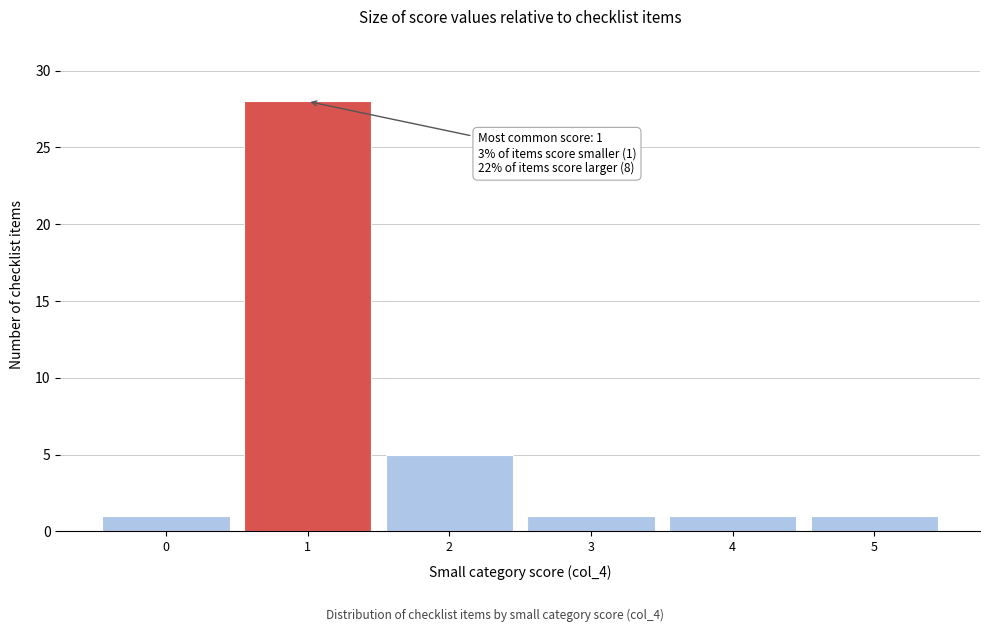

Over which range of the x-axis is the bar tallest?

0.5 to 1.5